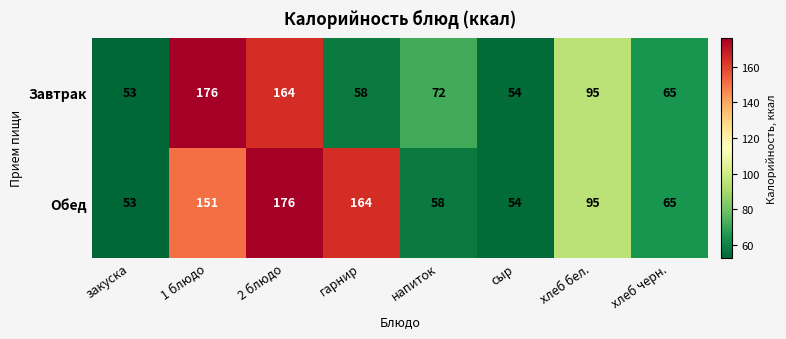

At which category is the sum across all series the highest?

2 блюдо